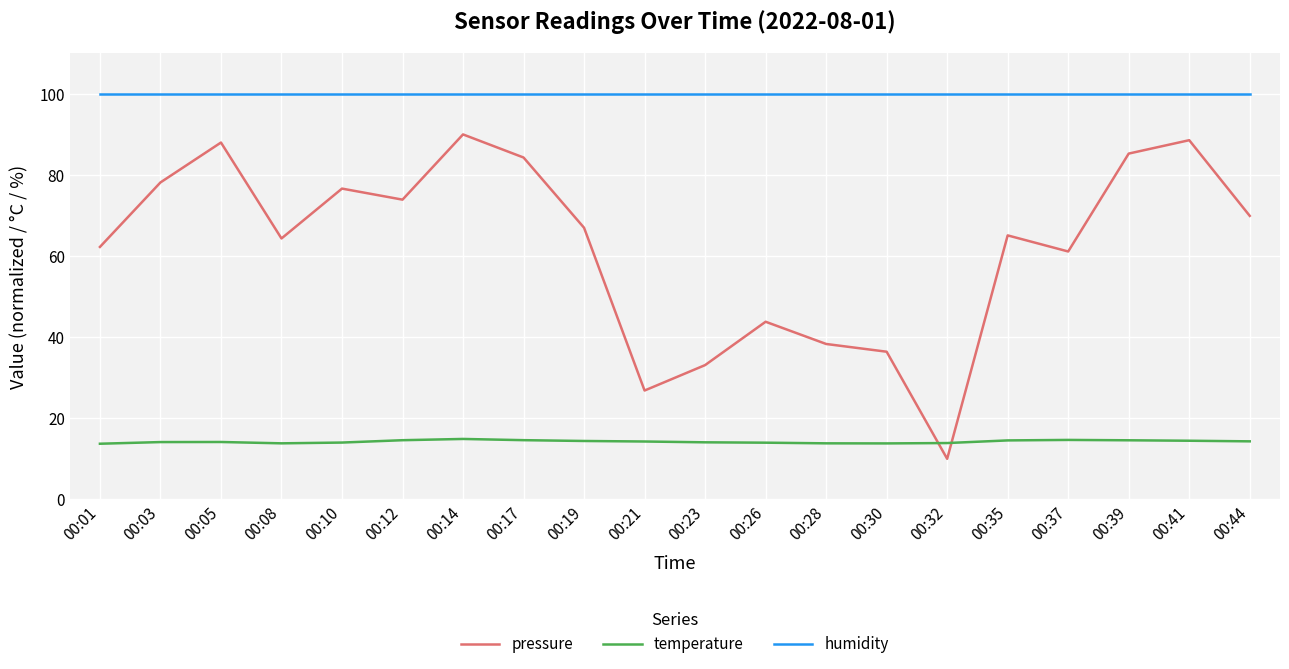

True or false: pressure and humidity intersect in this chart.

False